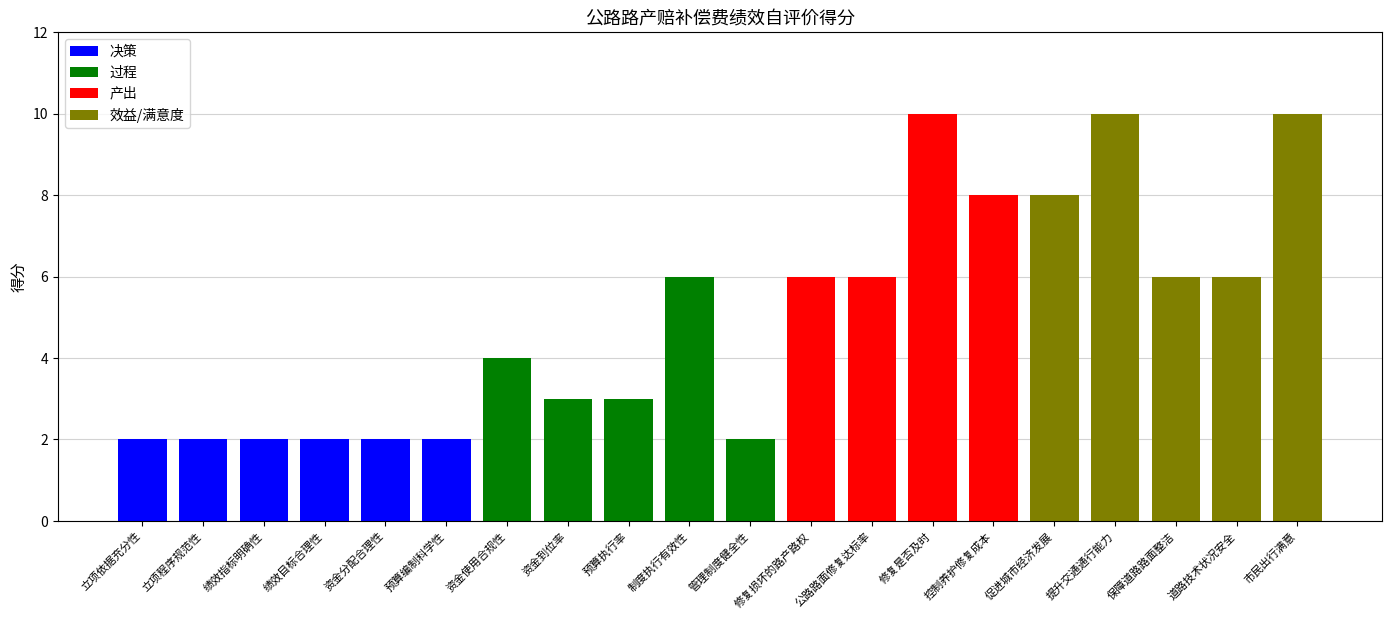

Does the chart contain stacked bars?

No